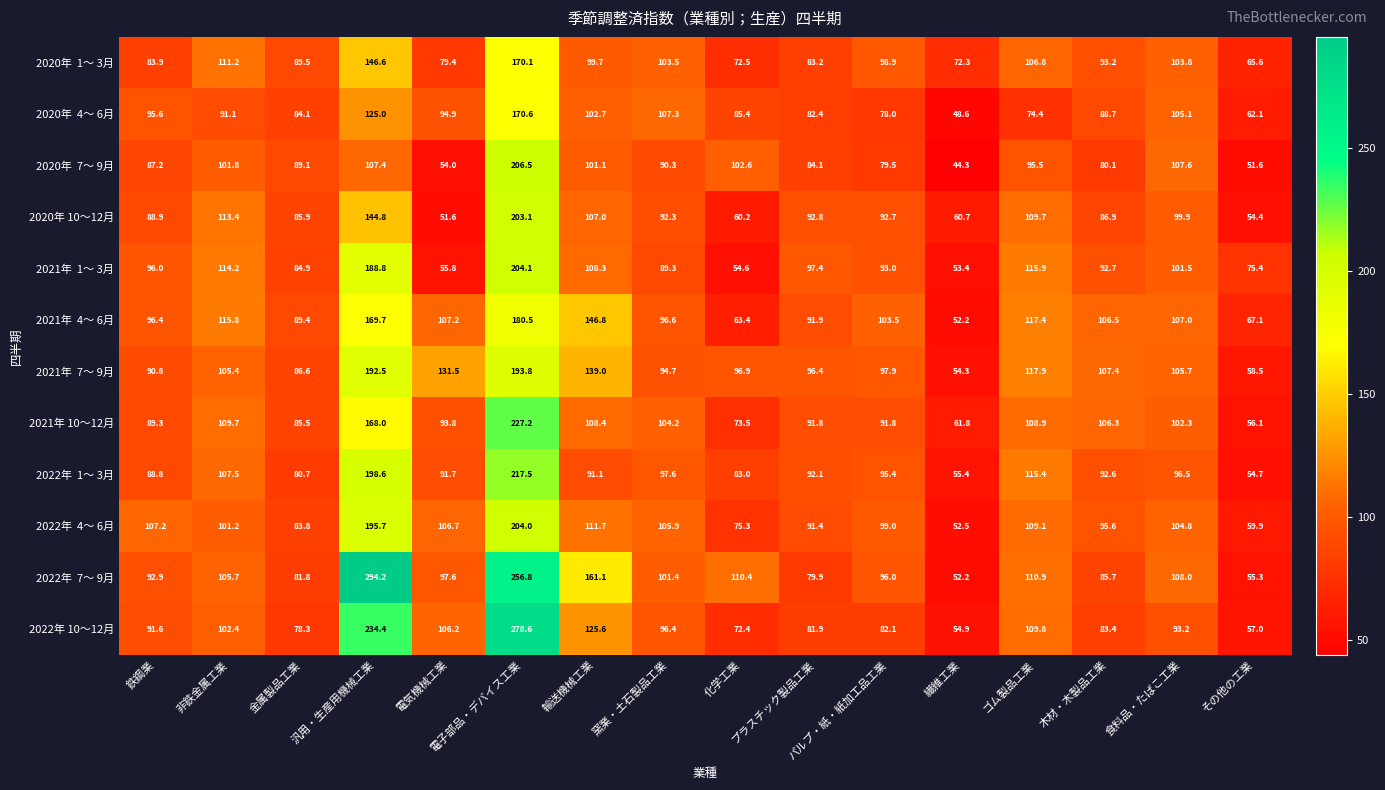

What is the minimum value shown in the chart?

44.3